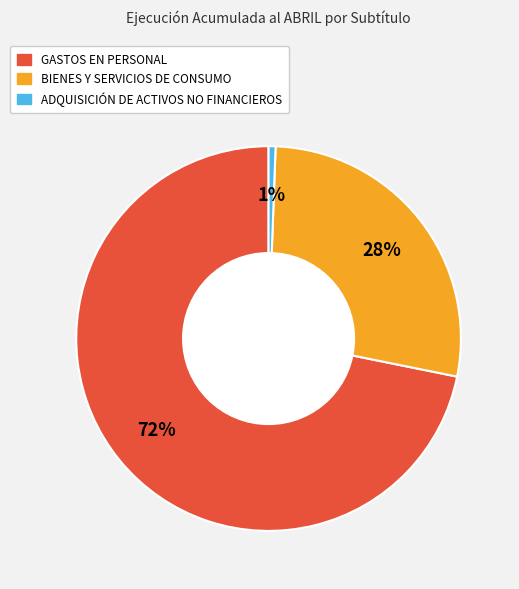

What is the smallest slice in the pie chart?

ADQUISICIÓN DE ACTIVOS NO FINANCIEROS